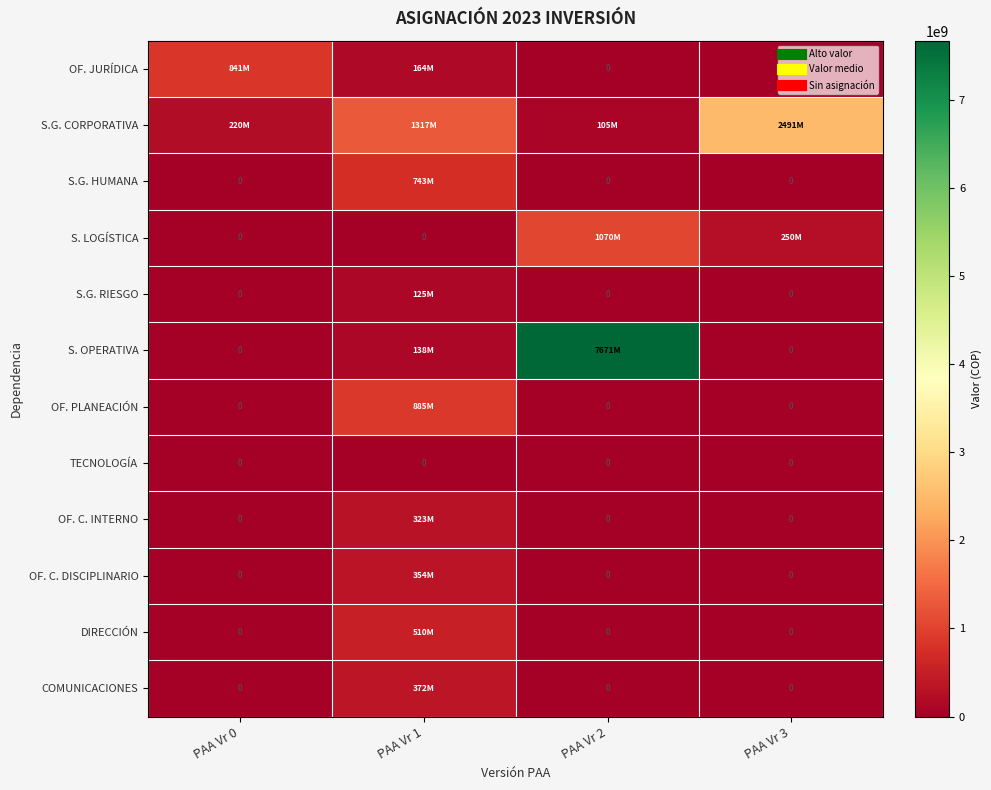

Which series has the largest total across all categories?

S. OPERATIVA